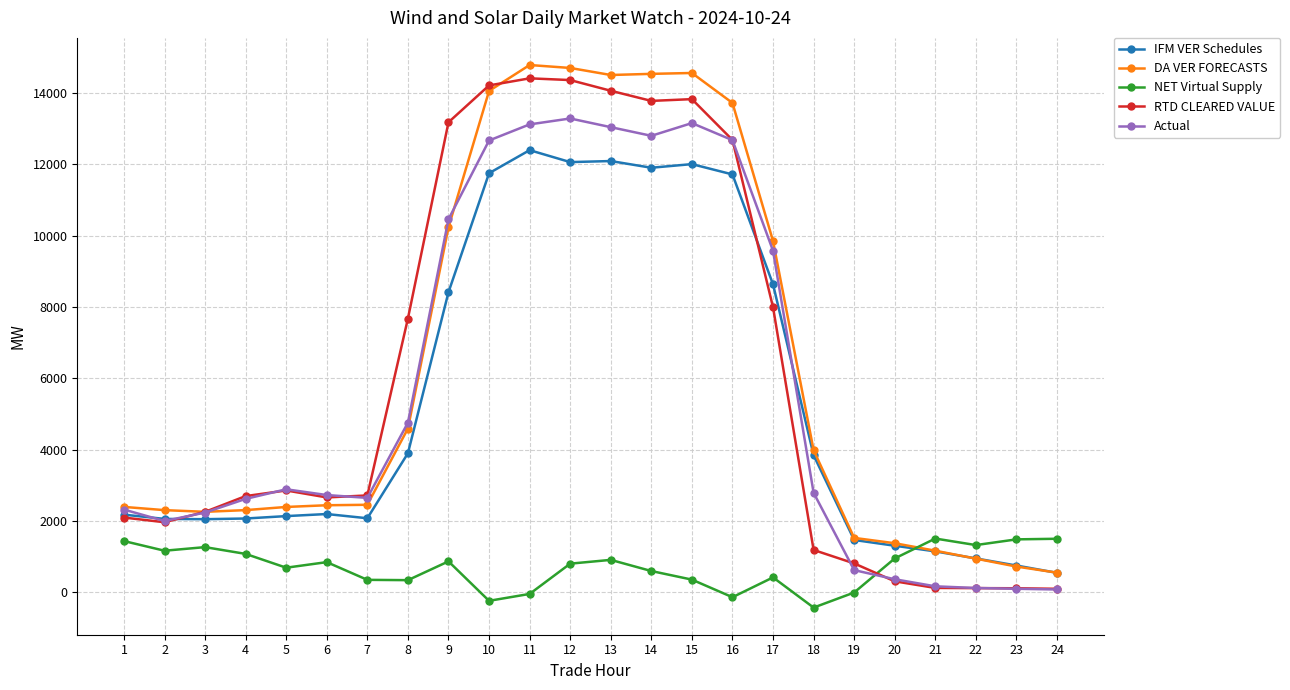

How many times do NET Virtual Supply and DA VER FORECASTS cross each other?

1